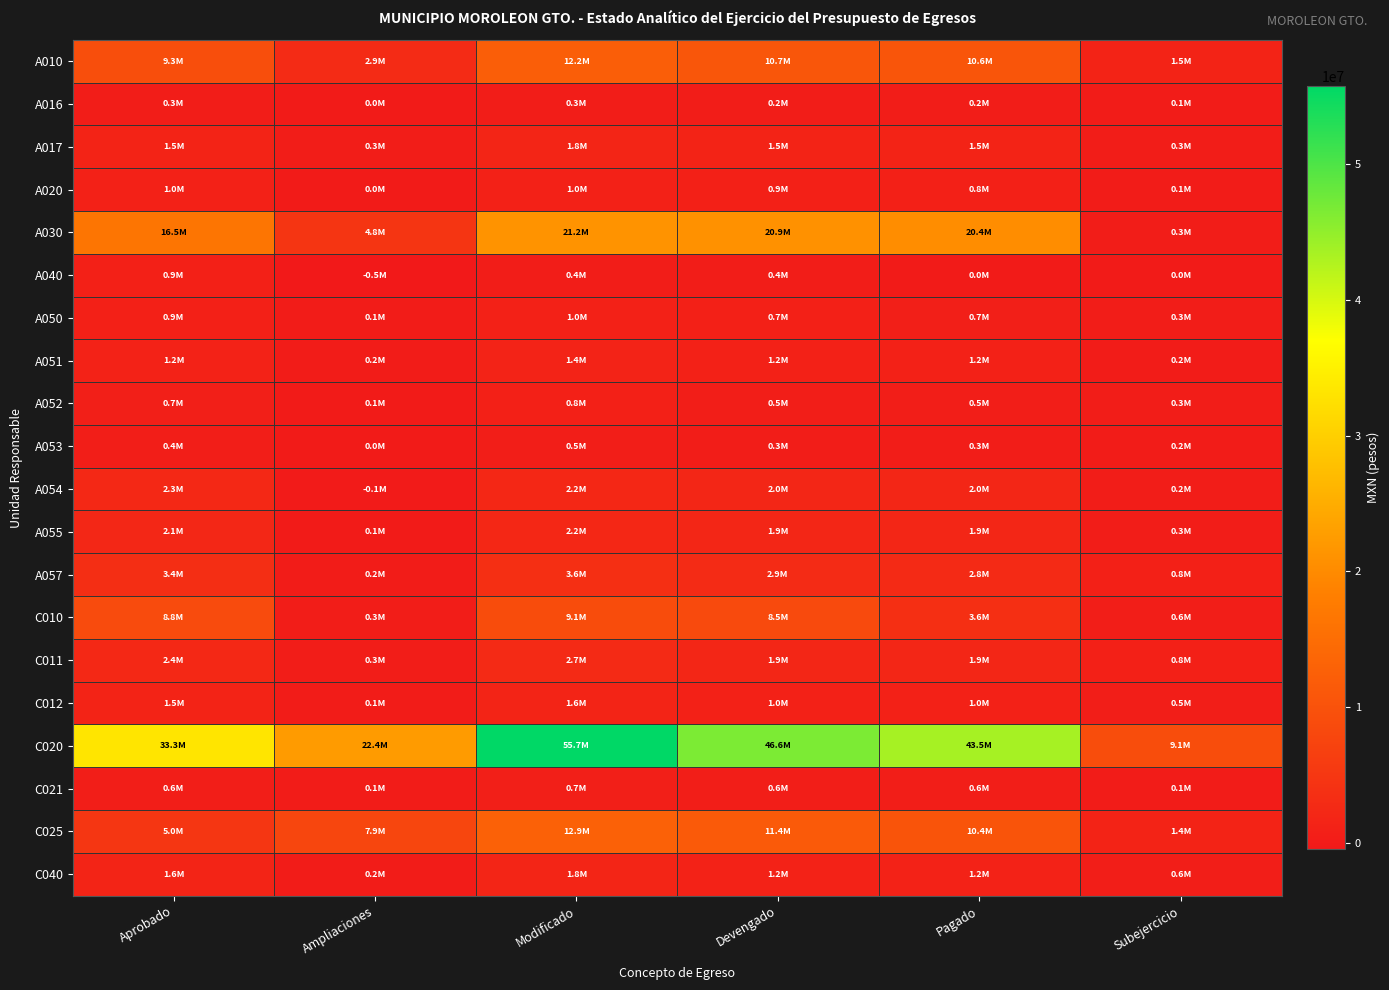

What is the difference between the highest and lowest values at Modificado?

55427653.3